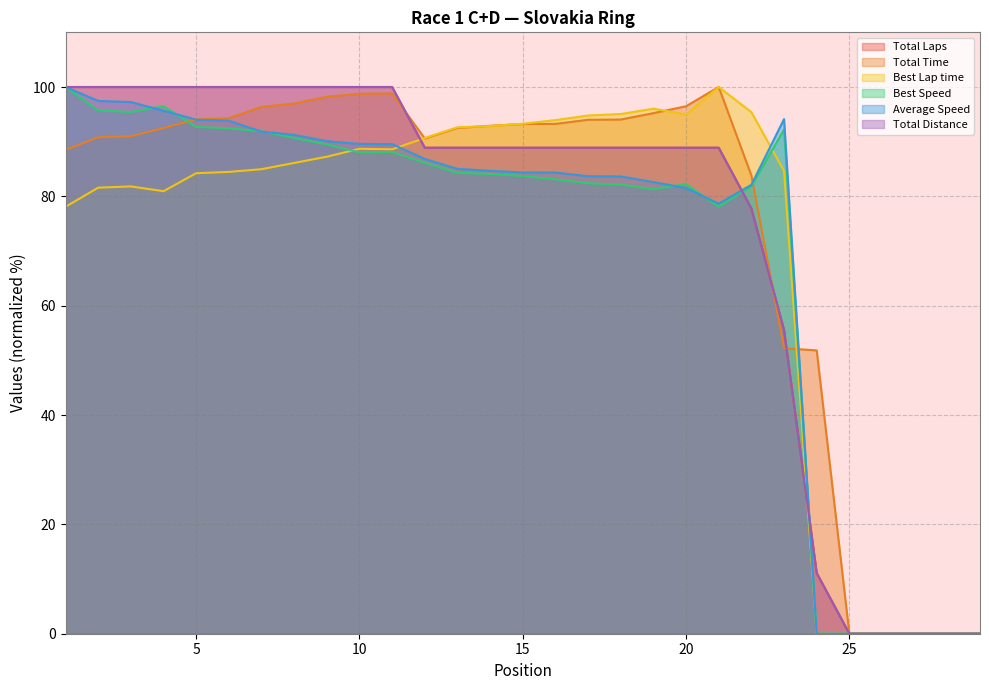

Reading left to right, extract all data points from this chart.

Total Laps: 1=100.0	2=100.0	3=100.0	4=100.0	5=100.0	6=100.0	7=100.0	8=100.0	9=100.0	10=100.0	11=100.0	12=88.9	13=88.9	14=88.9	15=88.9	16=88.9	17=88.9	18=88.9	19=88.9	20=88.9	21=88.9	22=77.8	23=55.6	24=11.1	25=0.0	26=0.0	27=0.0	28=0.0	29=0.0
Total Time: 1=88.5	2=90.8	3=91.0	4=92.5	5=94.1	6=94.3	7=96.4	8=97.0	9=98.2	10=98.8	11=98.8	12=90.6	13=92.5	14=92.9	15=93.2	16=93.3	17=94.0	18=94.0	19=95.2	20=96.5	21=100.0	22=83.8	23=52.2	24=51.8	25=0.0	26=0.0	27=0.0	28=0.0	29=0.0
Best Lap time: 1=78.1	2=81.6	3=81.8	4=80.9	5=84.2	6=84.5	7=85.0	8=86.1	9=87.3	10=88.7	11=88.6	12=90.7	13=92.6	14=92.9	15=93.3	16=93.9	17=94.8	18=95.1	19=96.0	20=95.0	21=100.0	22=95.4	23=84.7	24=0.0	25=0.0	26=0.0	27=0.0	28=0.0	29=0.0
Best Speed: 1=100.0	2=95.7	3=95.4	4=96.5	5=92.7	6=92.4	7=91.9	8=90.7	9=89.5	10=88.0	11=88.1	12=86.1	13=84.3	14=84.1	15=83.7	16=83.1	17=82.4	18=82.1	19=81.3	20=82.2	21=78.1	22=81.9	23=92.2	24=0.0	25=0.0	26=0.0	27=0.0	28=0.0	29=0.0
Average Speed: 1=100.0	2=97.5	3=97.2	4=95.7	5=94.0	6=93.8	7=91.8	8=91.2	9=90.1	10=89.6	11=89.6	12=86.8	13=85.0	14=84.7	15=84.4	16=84.4	17=83.7	18=83.6	19=82.6	20=81.5	21=78.7	22=82.1	23=94.1	24=0.0	25=0.0	26=0.0	27=0.0	28=0.0	29=0.0
Total Distance: 1=100.0	2=100.0	3=100.0	4=100.0	5=100.0	6=100.0	7=100.0	8=100.0	9=100.0	10=100.0	11=100.0	12=88.9	13=88.9	14=88.9	15=88.9	16=88.9	17=88.9	18=88.9	19=88.9	20=88.9	21=88.9	22=77.8	23=55.6	24=11.1	25=0.0	26=0.0	27=0.0	28=0.0	29=0.0